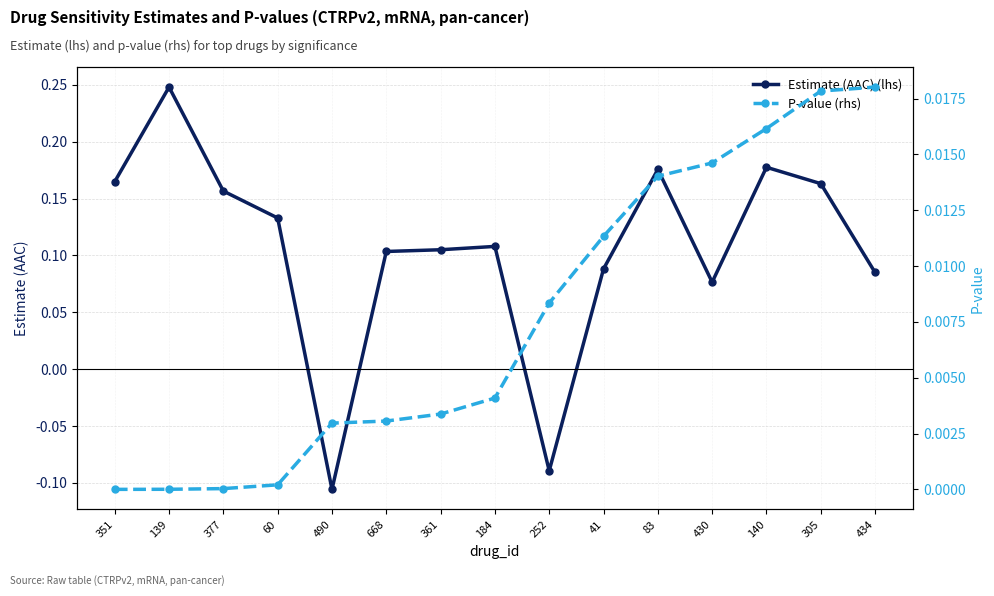

Reading left to right, transcribe all the data shown in this chart.

Estimate (AAC) (lhs): 0.2	0.2	0.2	0.1	-0.1	0.1	0.1	0.1	-0.1	0.1	0.2	0.1	0.2	0.2	0.1
P-value (rhs): 0.0	0.0	0.0	0.0	0.0	0.0	0.0	0.0	0.0	0.0	0.0	0.0	0.0	0.0	0.0